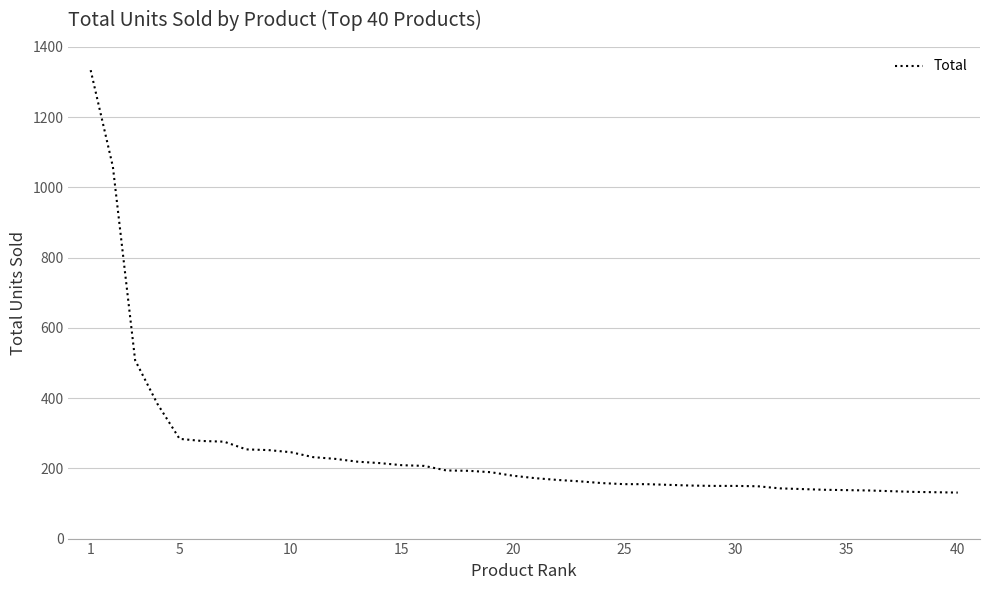

What is the minimum value shown in the chart?

131